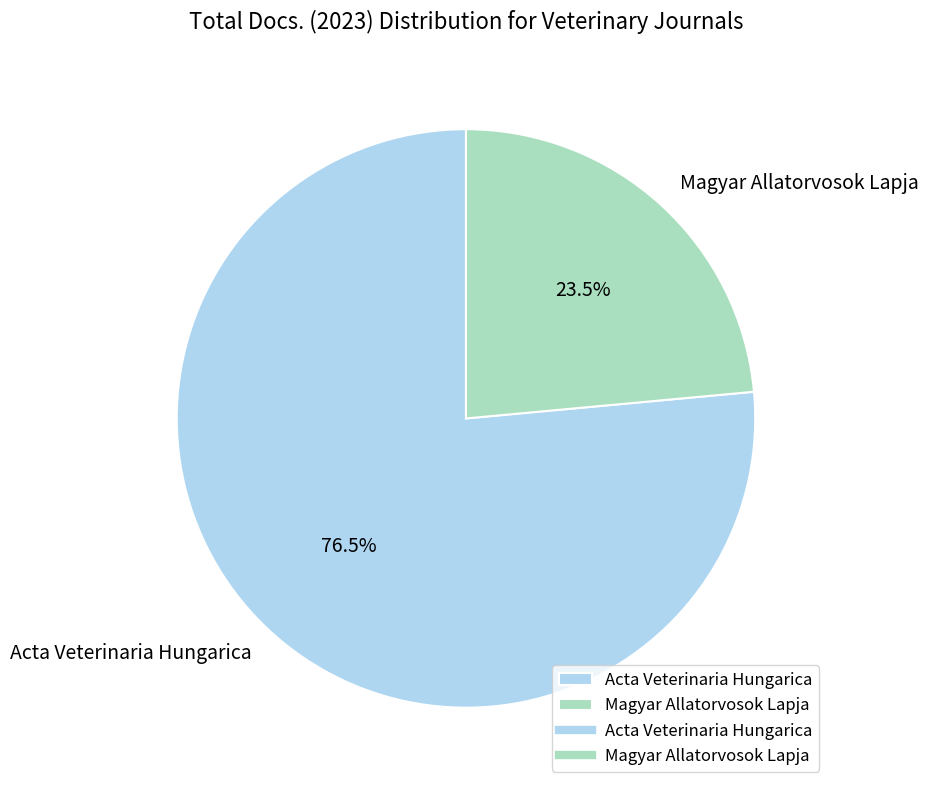

True or false: Magyar Allatorvosok Lapja accounts for 12% of the total.

False